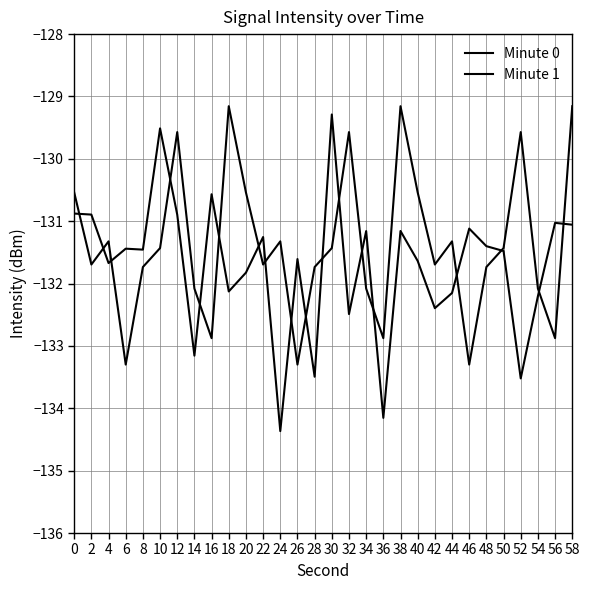

Is this an area chart (filled region under the line)?

No